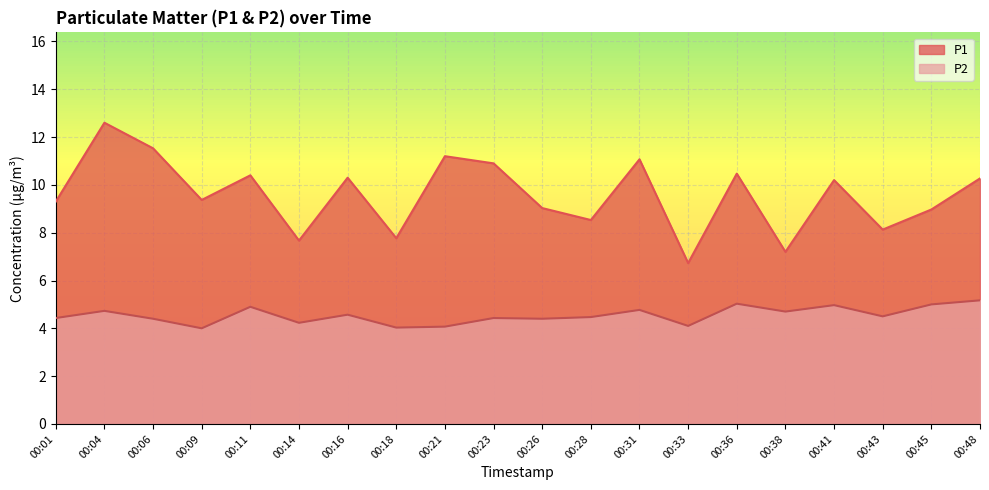

What is the difference between the highest and lowest values at 00:43?

3.6